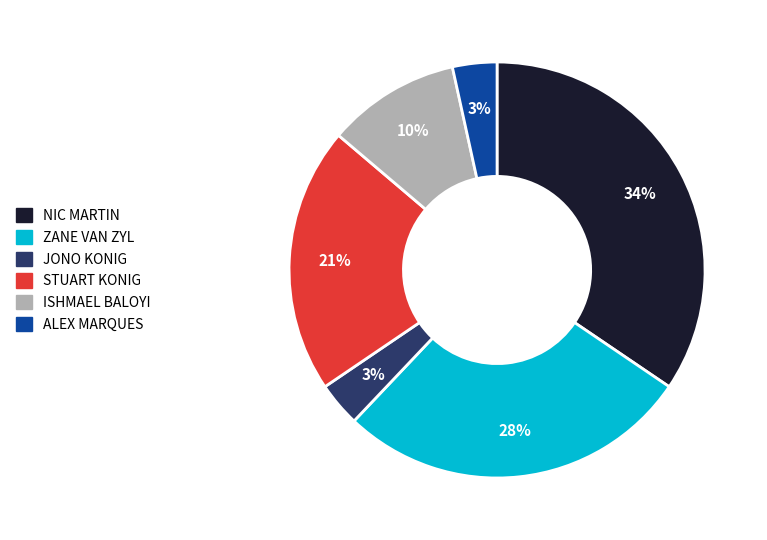

Combined, do STUART KONIG and ZANE VAN ZYL account for over 50%?

No